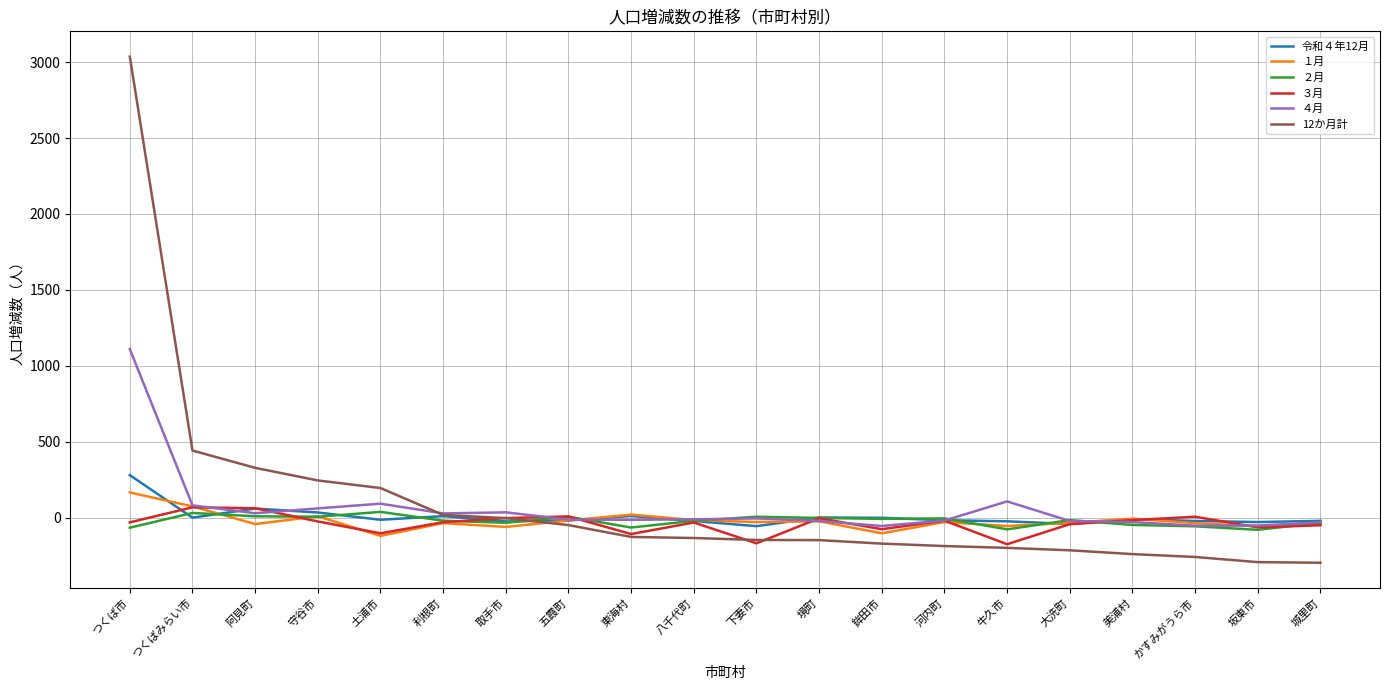

Which series has the largest range (max minus min)?

12か月計